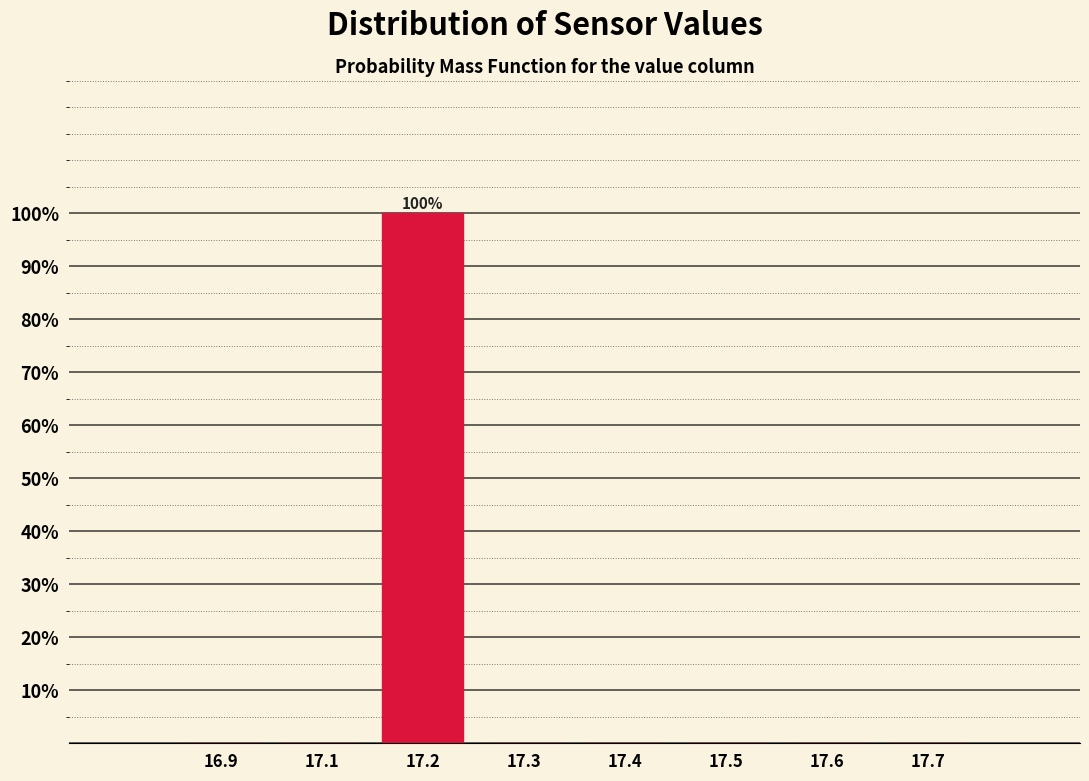

Reading left to right, list all the values displayed in this chart.

16.9=0	17.1=0	17.2=100	17.3=0	17.4=0	17.5=0	17.6=0	17.7=0